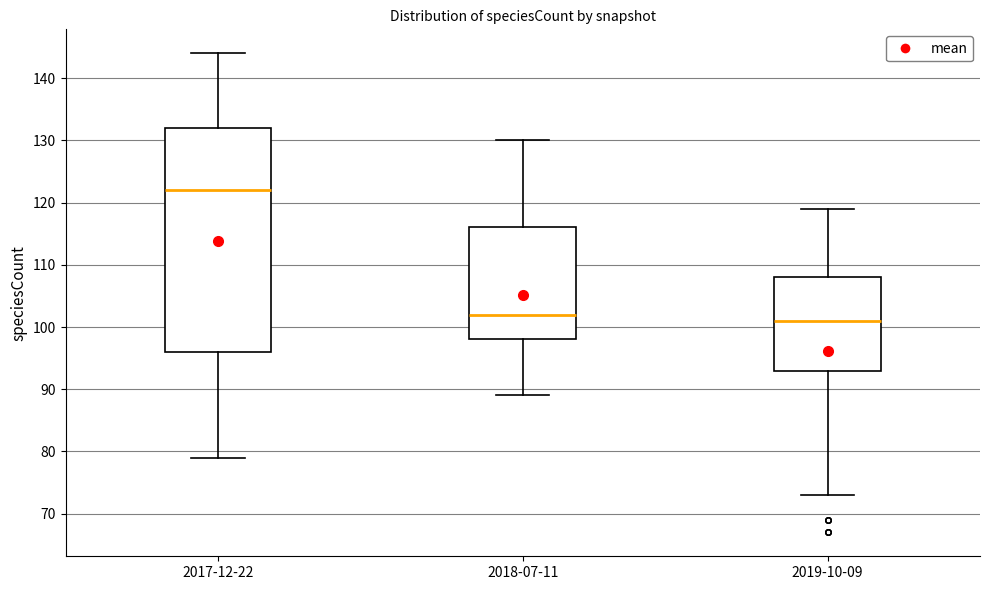

Reading left to right, read every box against the y-axis: the position of its median line, the range the box covers, and the ends of its whiskers. The values are not printed on the chart, so give them approximately, as read against the axis.

2017-12-22: median 122, box 96 to 132, whiskers 79 to 144
2018-07-11: median 102, box 98 to 116, whiskers 89 to 130
2019-10-09: median 101, box 93 to 108, whiskers 73 to 119